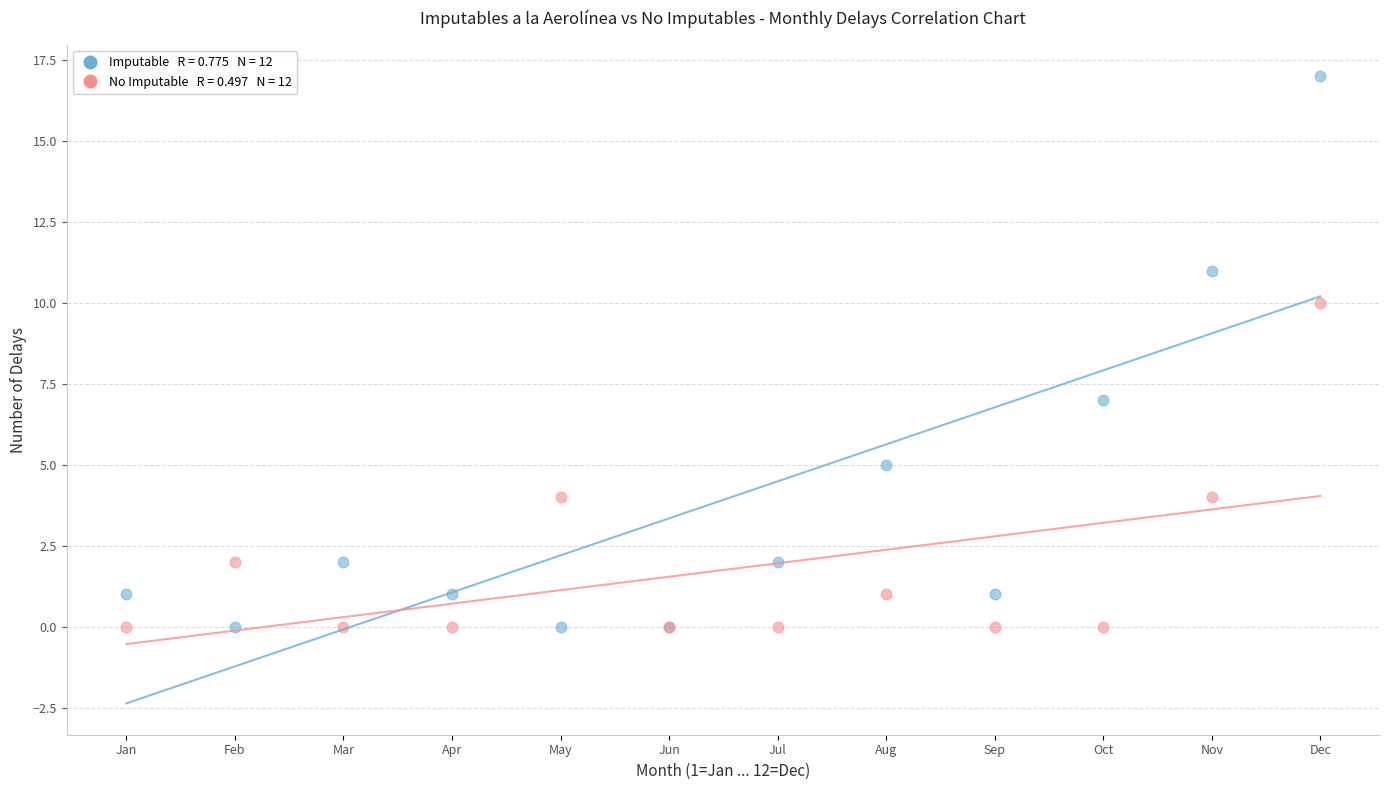

Across all series, what Y value is closest to 8?

7